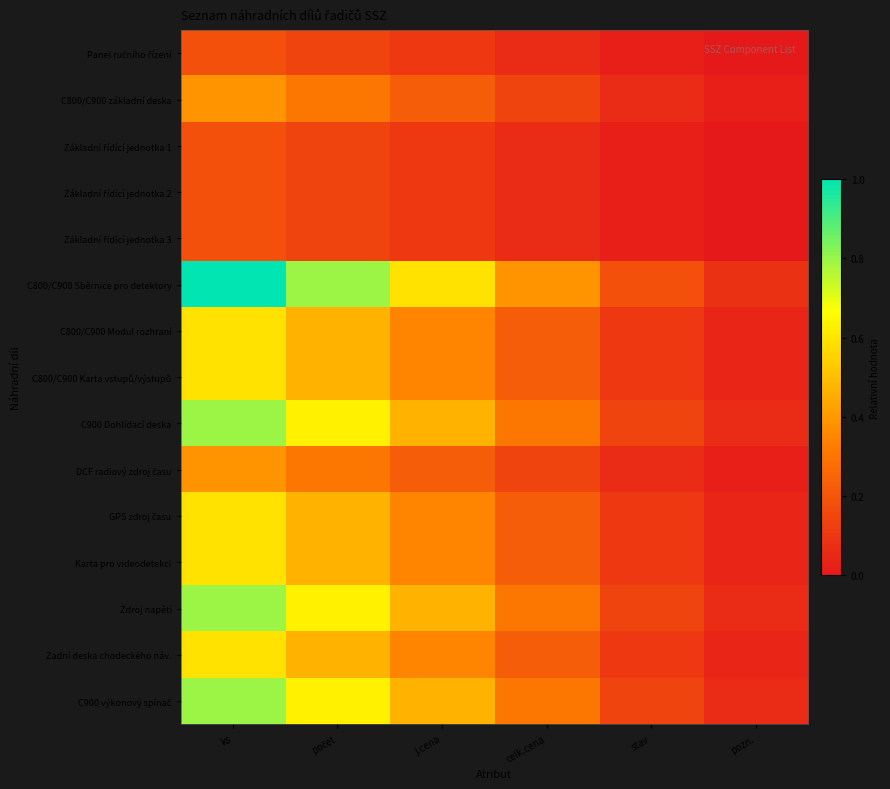

At which category is the sum across all series the highest?

ks